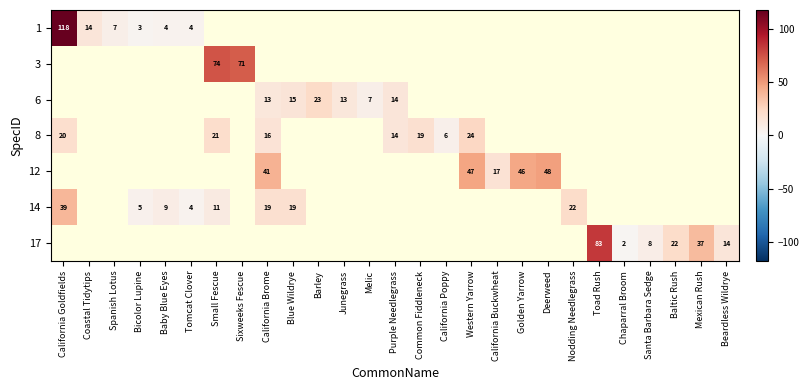

Between Spanish Lotus and Tomcat Clover, which is larger?

Spanish Lotus